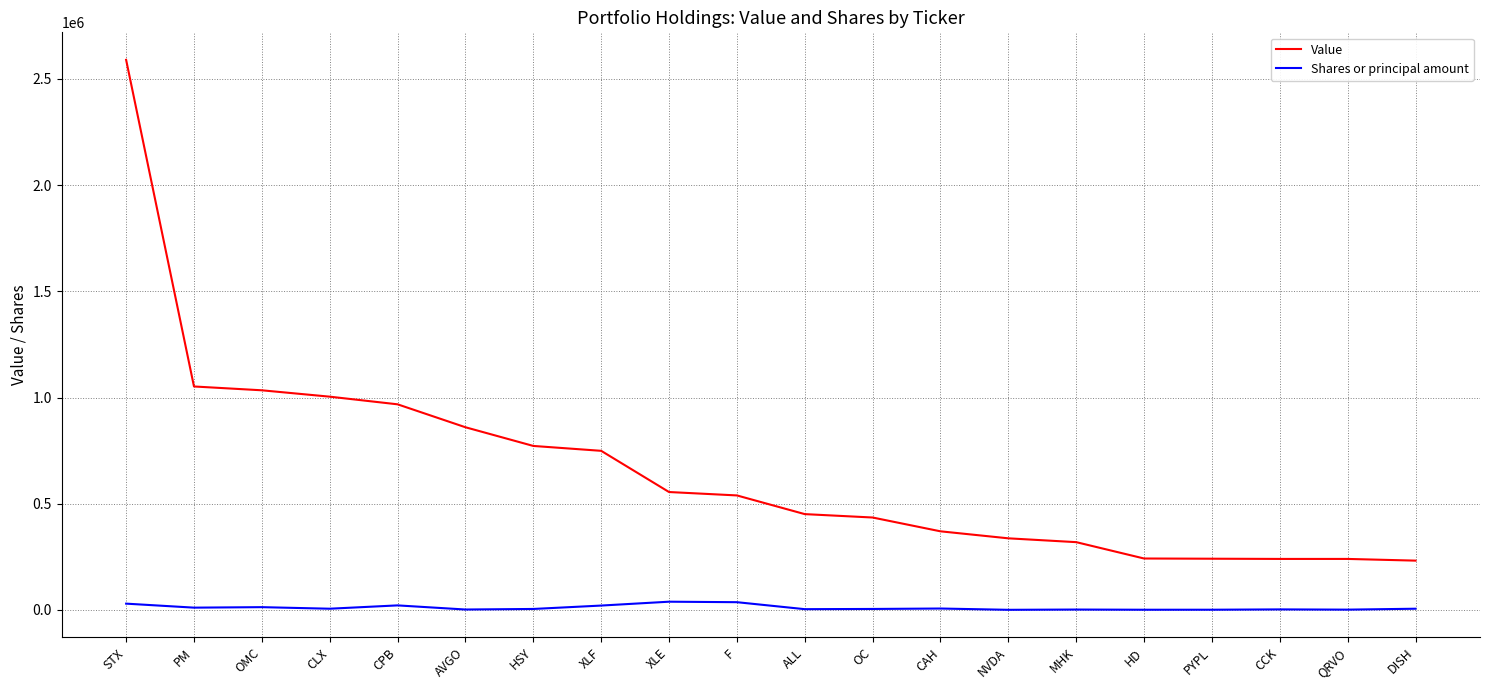

Where does the Shares or principal amount series first go above 5541?

STX